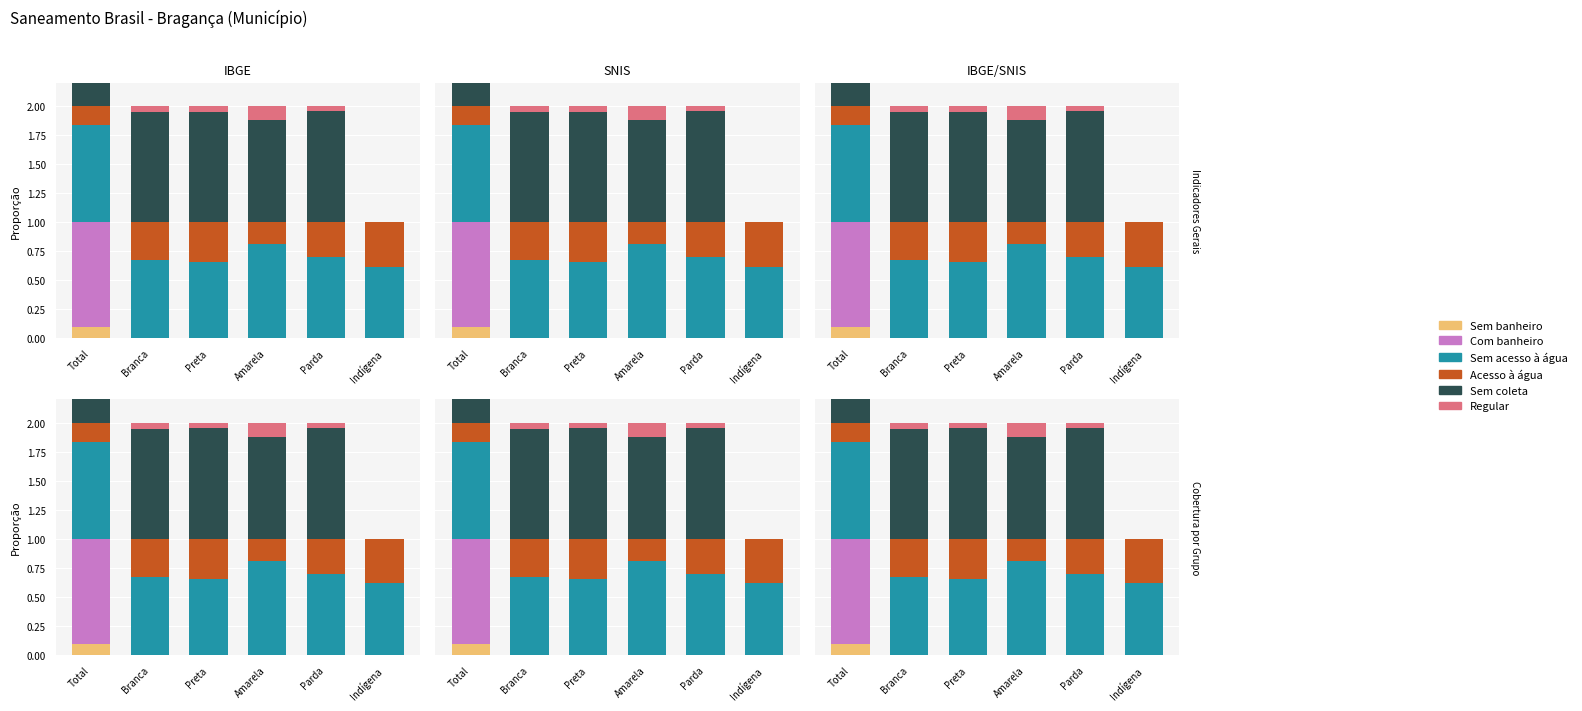

Reading left to right, what are all the values shown in this chart?

Sem banheiro: 0.1	0.0	0.0	0.0	0.0	0.0
Com banheiro: 0.9	0.0	0.0	0.0	0.0	0.0
Sem acesso à água: 0.8	0.7	0.7	0.8	0.7	0.6
Acesso à água: 0.2	0.3	0.3	0.2	0.3	0.4
Sem coleta: 1.0	0.9	1.0	0.9	1.0	0.0
Regular: 0.0	0.1	0.0	0.1	0.0	0.0